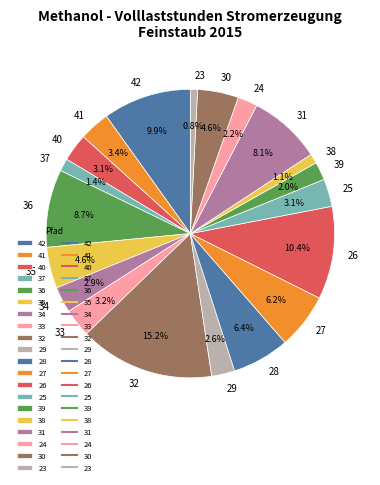

To the nearest percent, what is the average slice percentage?

5%